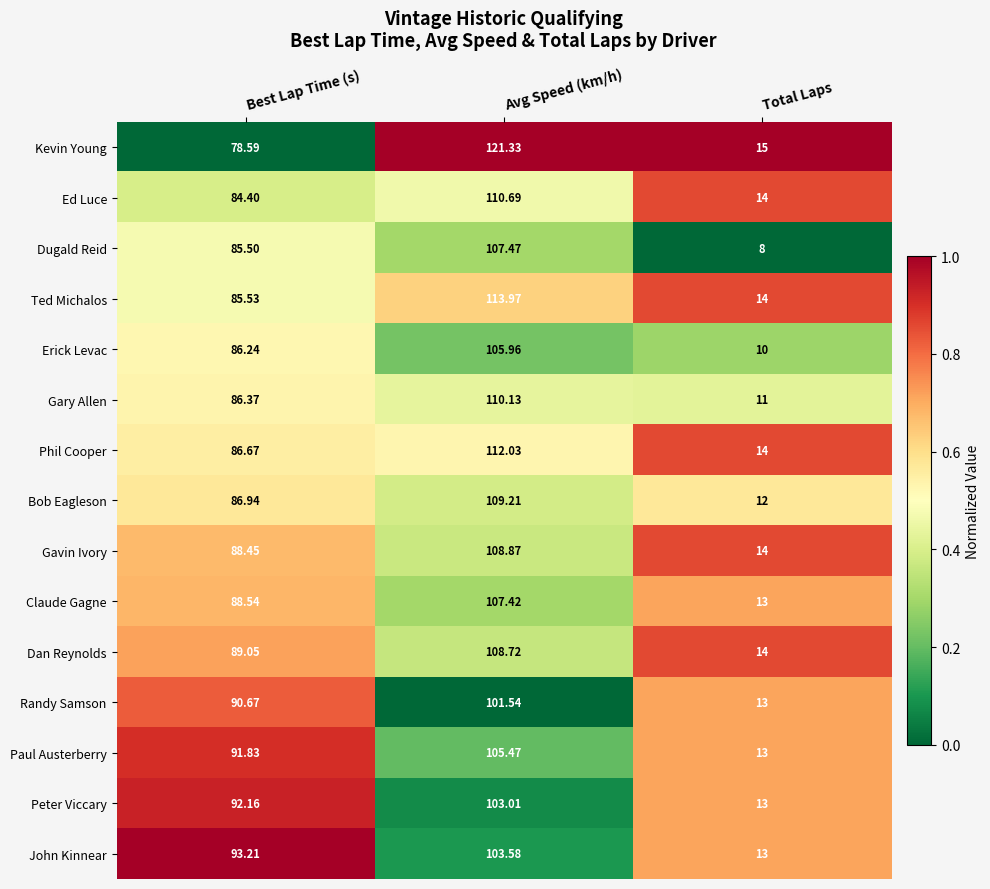

Rank the series by their maximum value, from lowest to highest.

Randy Samson, Peter Viccary, John Kinnear, Paul Austerberry, Erick Levac, Claude Gagne, Dugald Reid, Dan Reynolds, Gavin Ivory, Bob Eagleson, Gary Allen, Ed Luce, Phil Cooper, Ted Michalos, Kevin Young